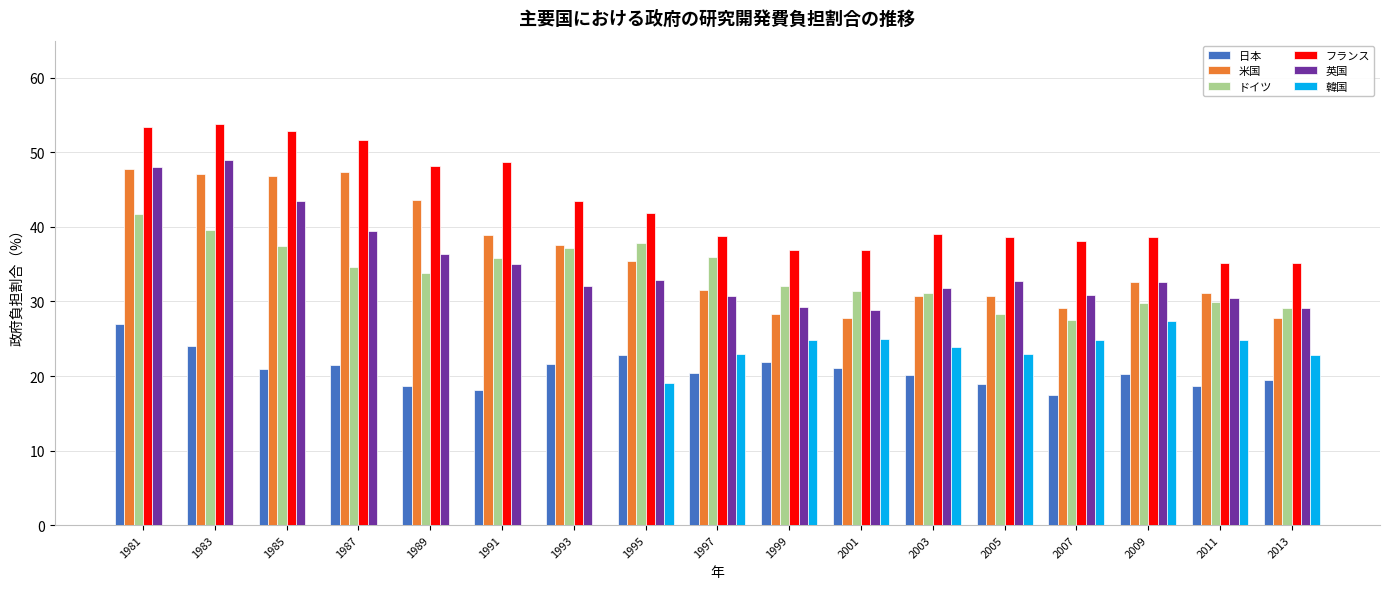

How many groups of bars are there?

17